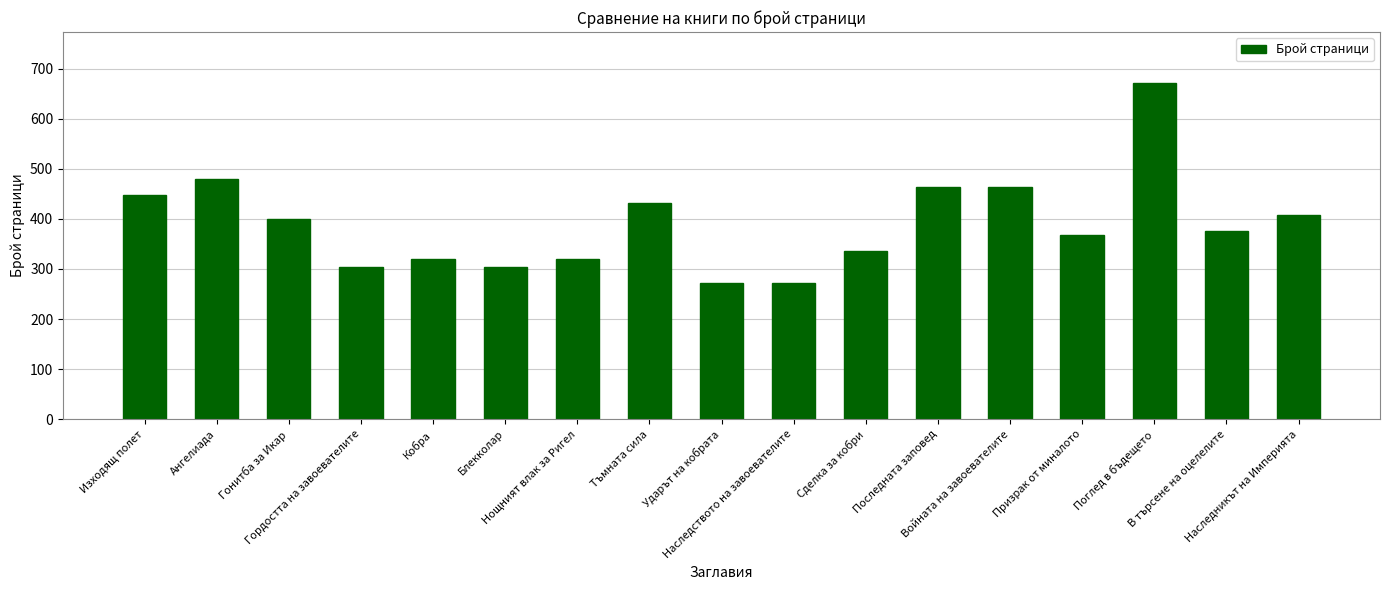

Where does the data first go above 376?

Изходящ полет